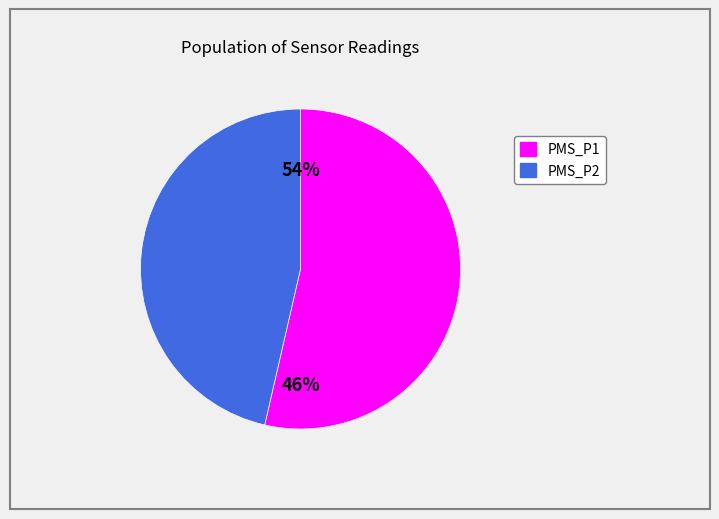

The 18 slice represents 1% of the pie. True or false?

False